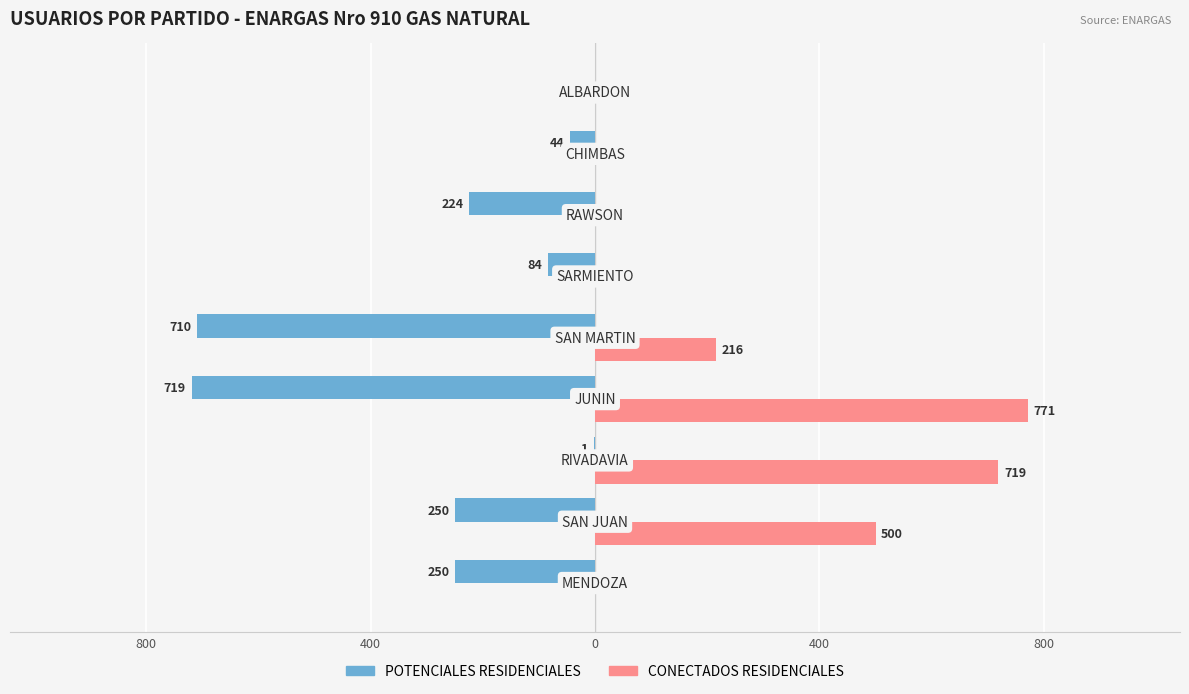

What are all the series names shown in the legend?

POTENCIALES RESIDENCIALES, CONECTADOS RESIDENCIALES